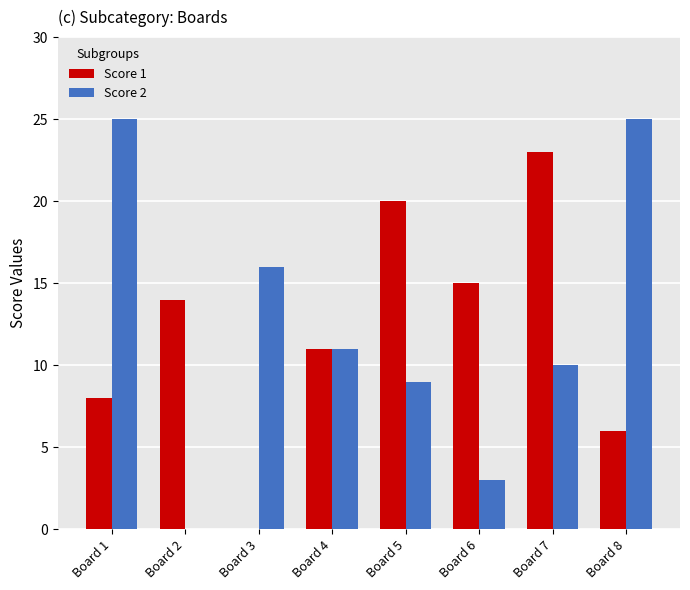

What are all the series names shown in the legend?

Score 1, Score 2